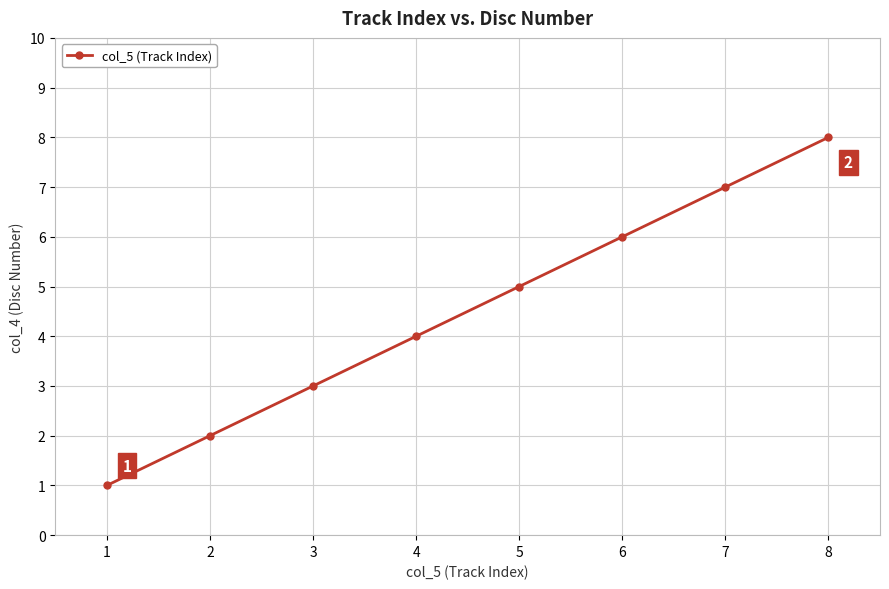

List the labels in order of value, smallest first.

1, 2, 3, 4, 5, 6, 7, 8